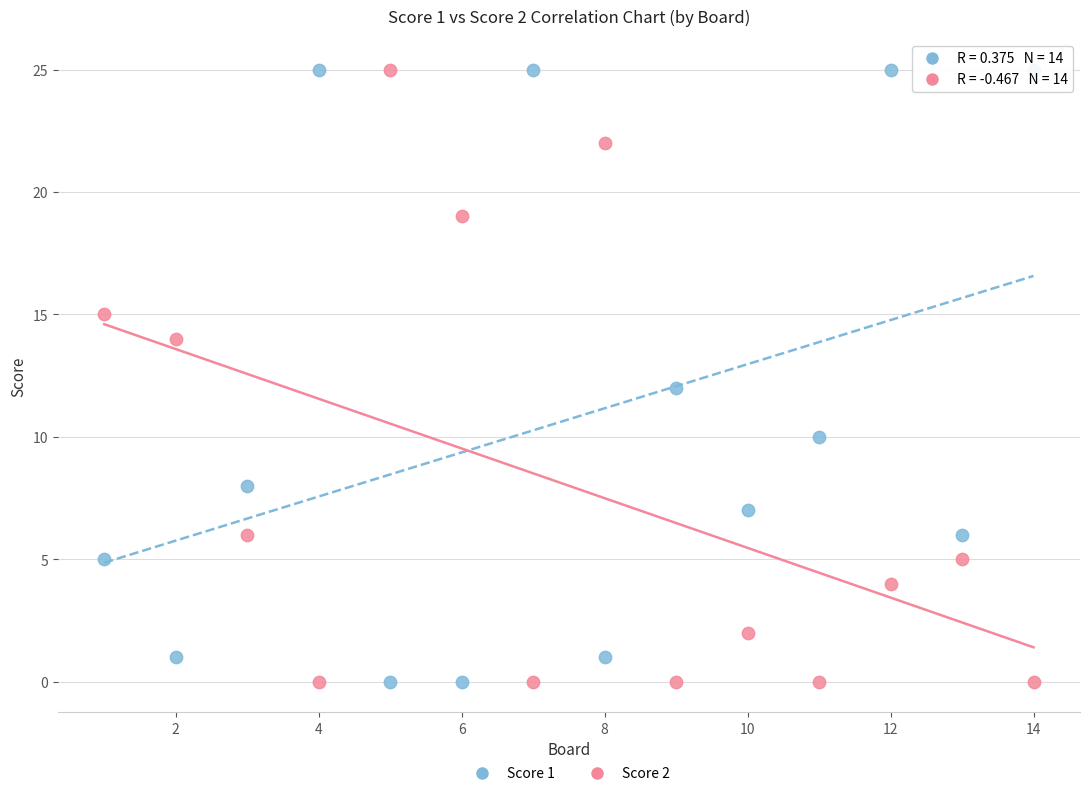

What is the X range (max minus min) for the scatter plot?

13